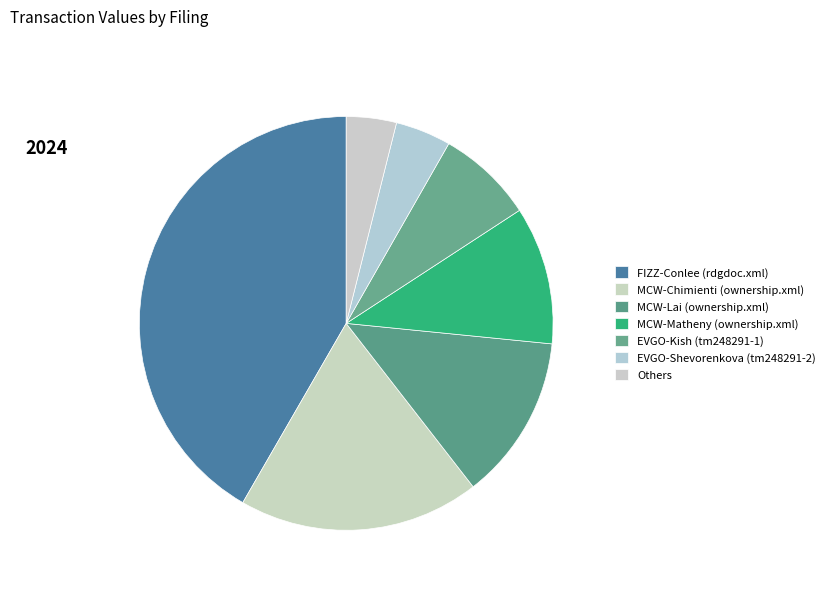

Does any single category account for the majority?

No